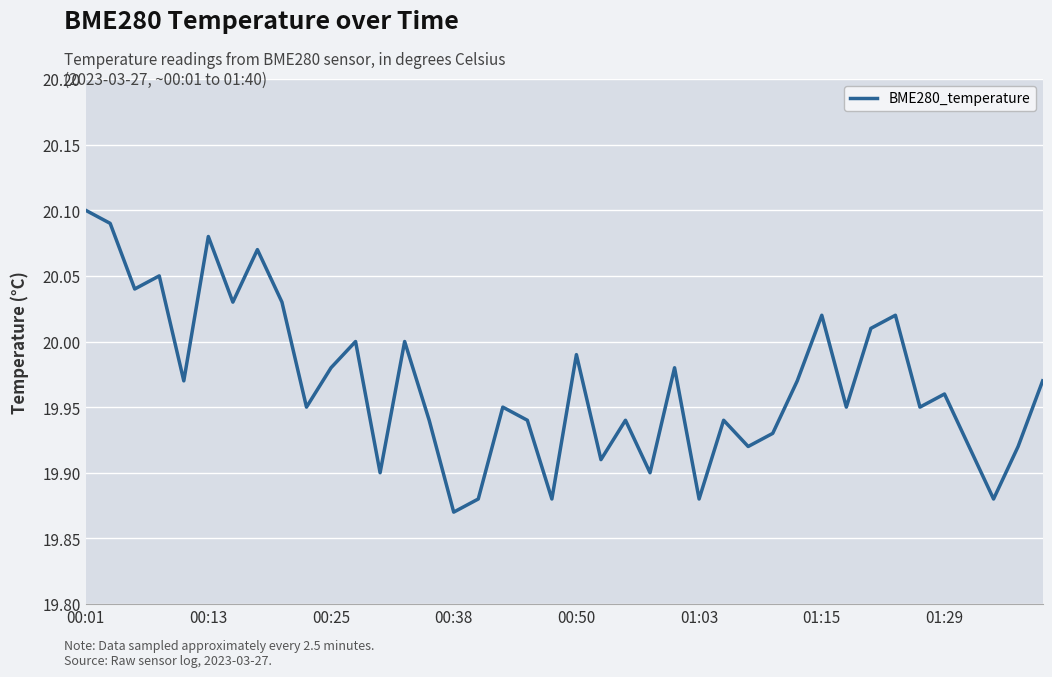

Does the chart display data point markers on the line(s)?

No